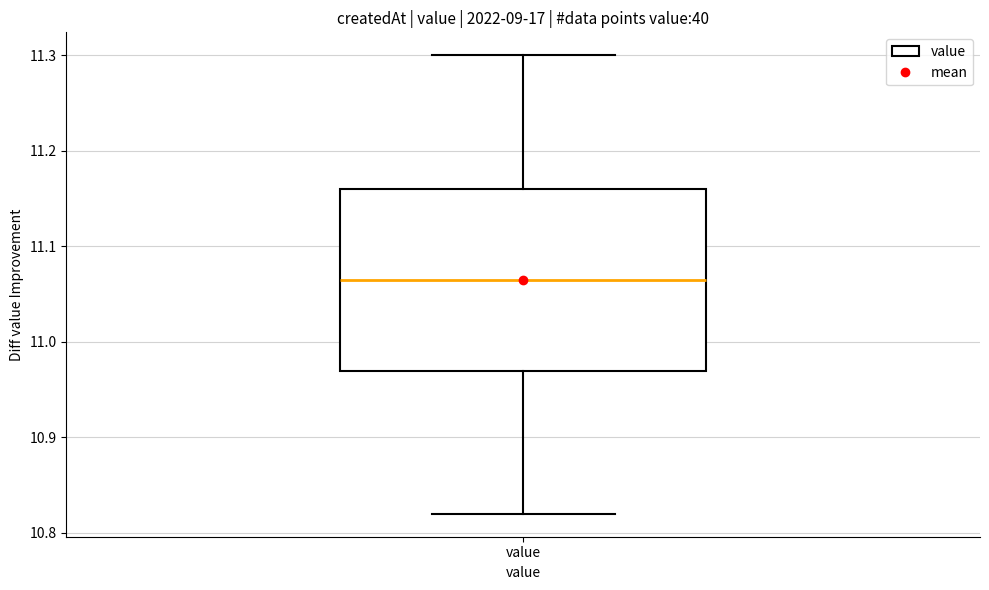

Where is the upper edge of the box for value on the y-axis? The values are not printed on the chart, so give them approximately, as read against the axis.

11.16